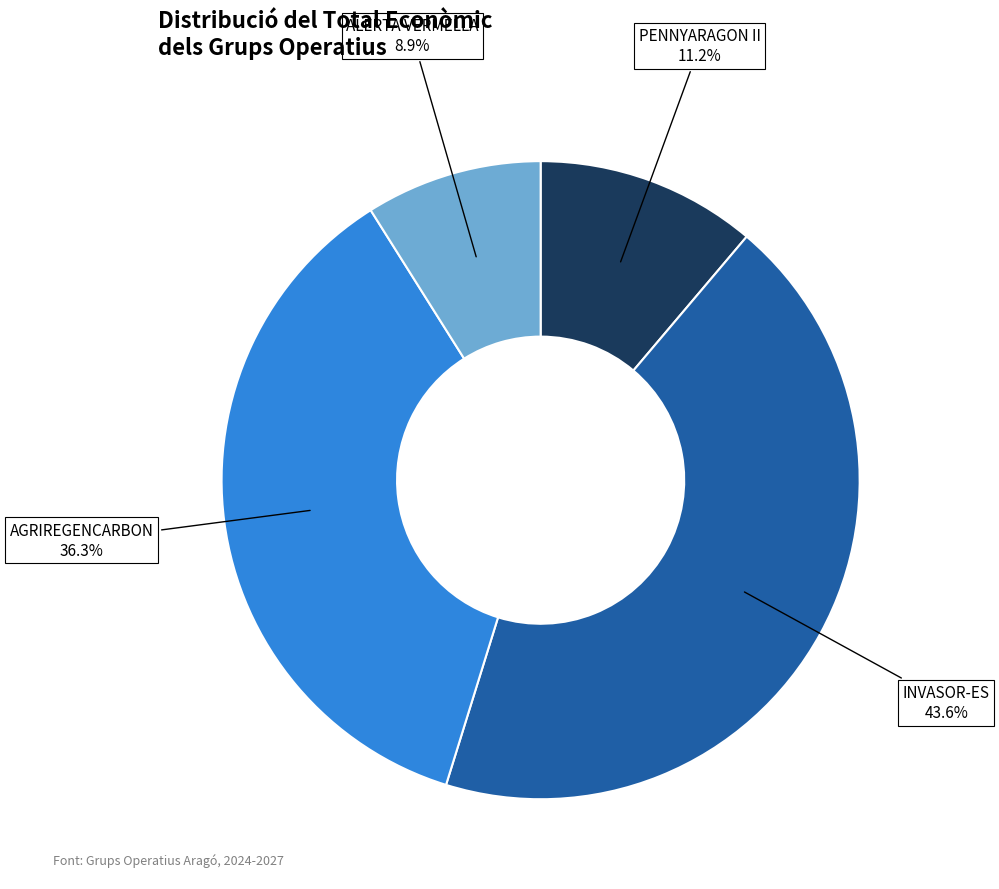

To the nearest percent, what is the average slice percentage?

25%